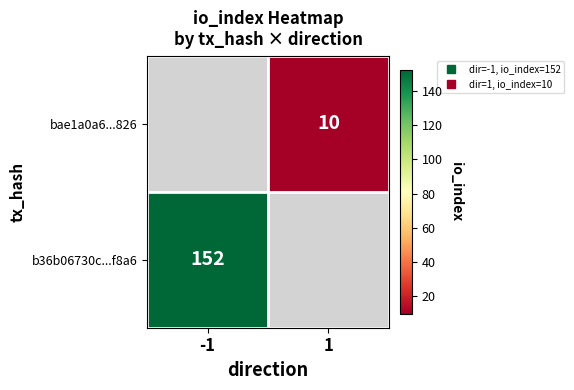

At which category does the chart reach its minimum across all series?

1